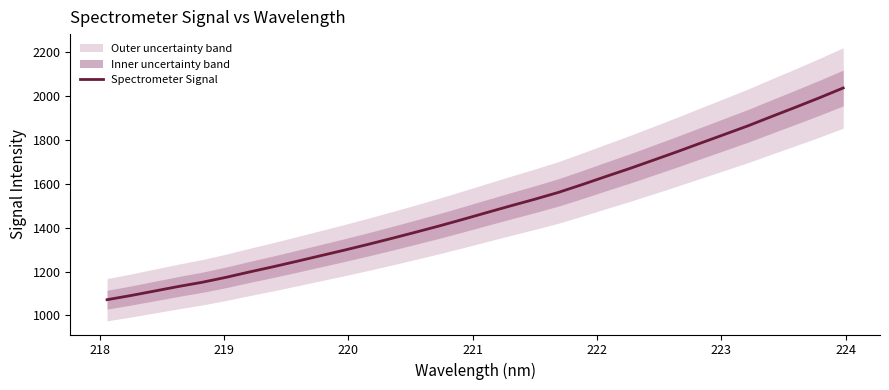

What is the lowest value of the Spectrometer Signal series?

1072.0